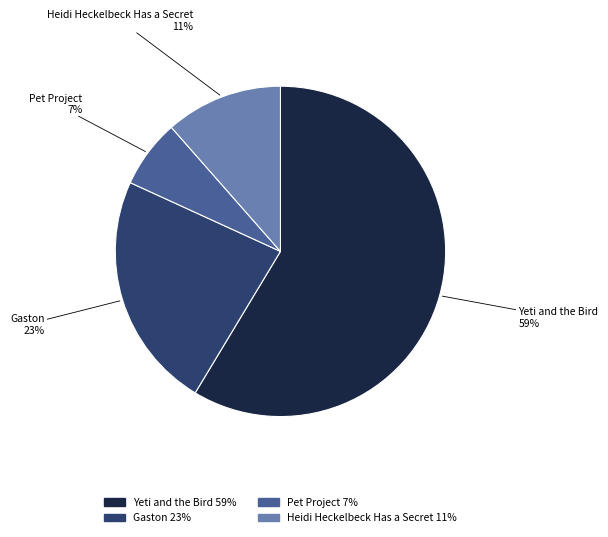

True or false: Heidi Heckelbeck Has a Secret accounts for 11% of the total.

True